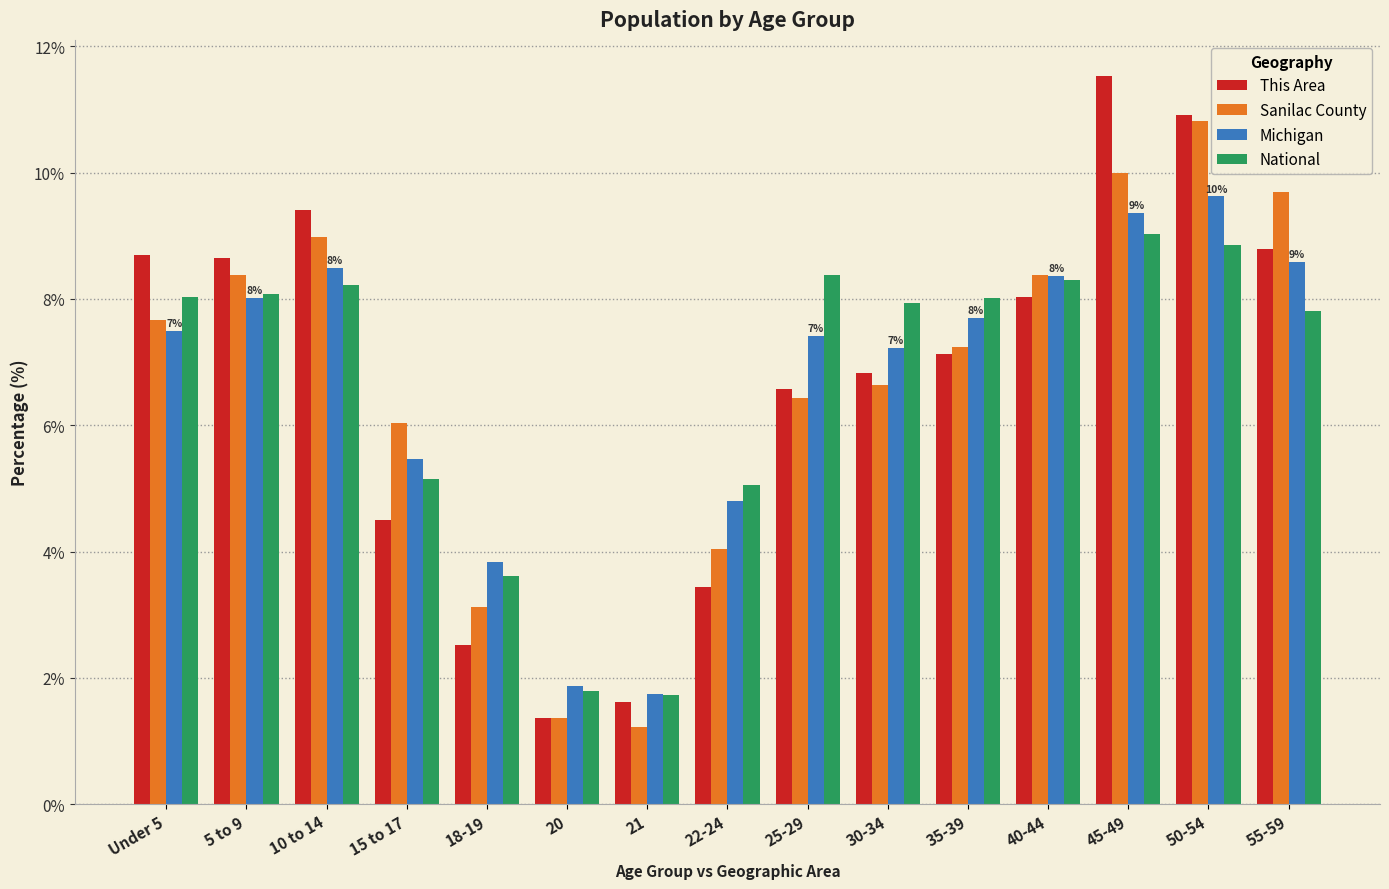

Read the Michigan value at 35-39.

7.7